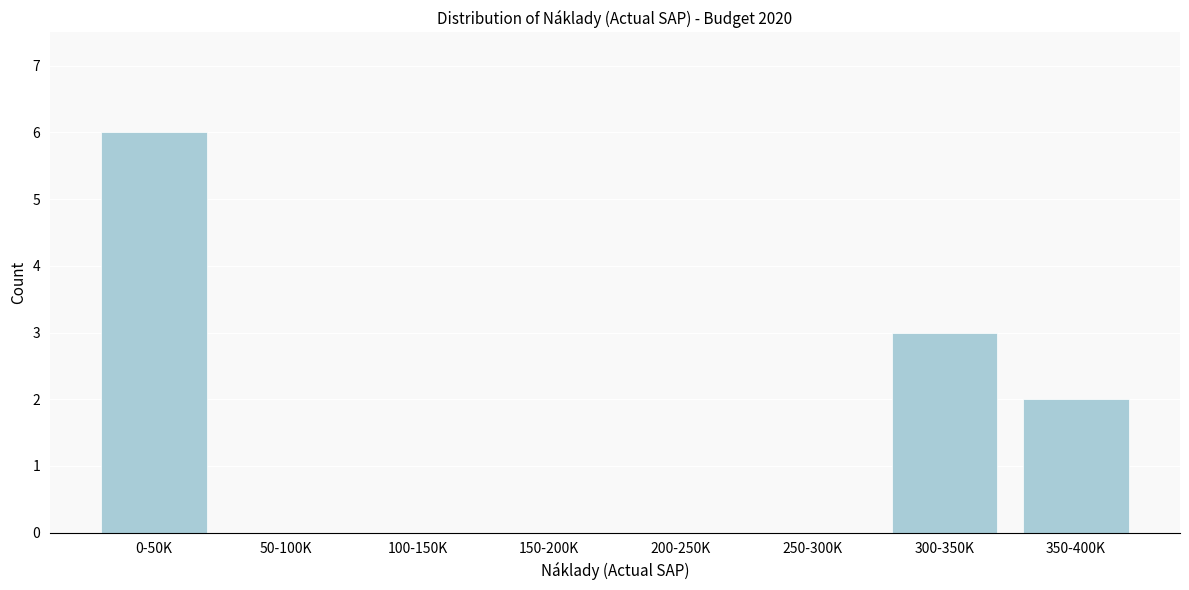

Reading left to right, extract all data points from this chart.

0-50K=6	50-100K=0	100-150K=0	150-200K=0	200-250K=0	250-300K=0	300-350K=3	350-400K=2